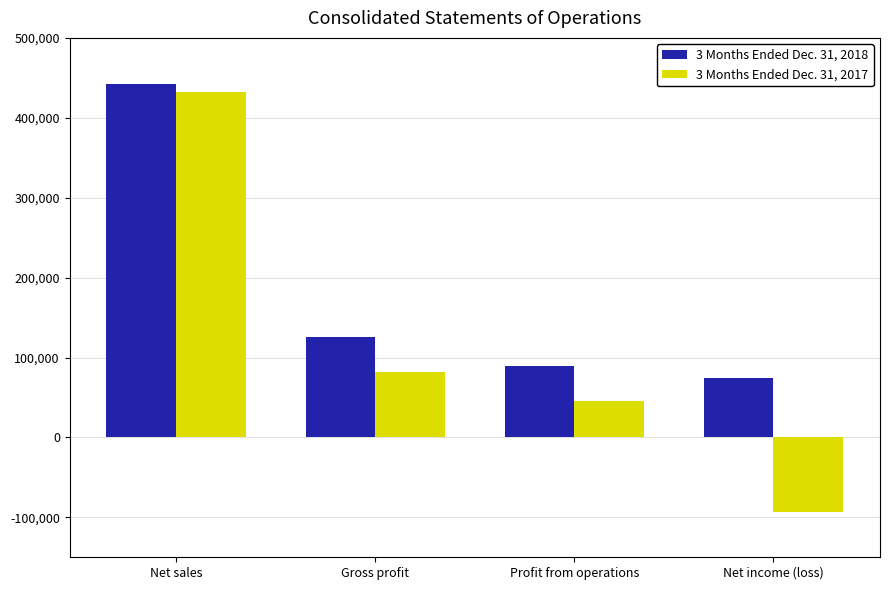

At which label does 3 Months Ended Dec. 31, 2018 reach its peak?

Net sales